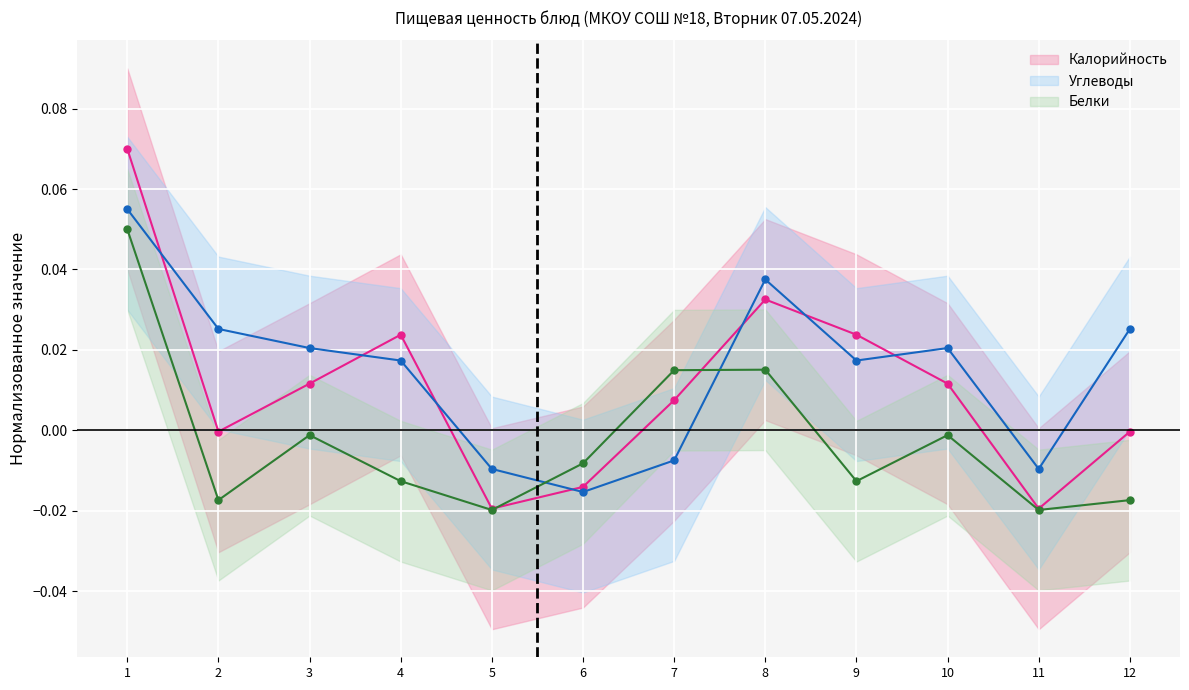

Reading right to left, list all the values displayed in this chart.

Калорийность: -0.0	-0.0	0.0	0.0	0.0	0.0	-0.0	-0.0	0.0	0.0	-0.0	0.1
Белки: -0.0	-0.0	-0.0	-0.0	0.0	0.0	-0.0	-0.0	-0.0	-0.0	-0.0	0.1
Углеводы: 0.0	-0.0	0.0	0.0	0.0	-0.0	-0.0	-0.0	0.0	0.0	0.0	0.1